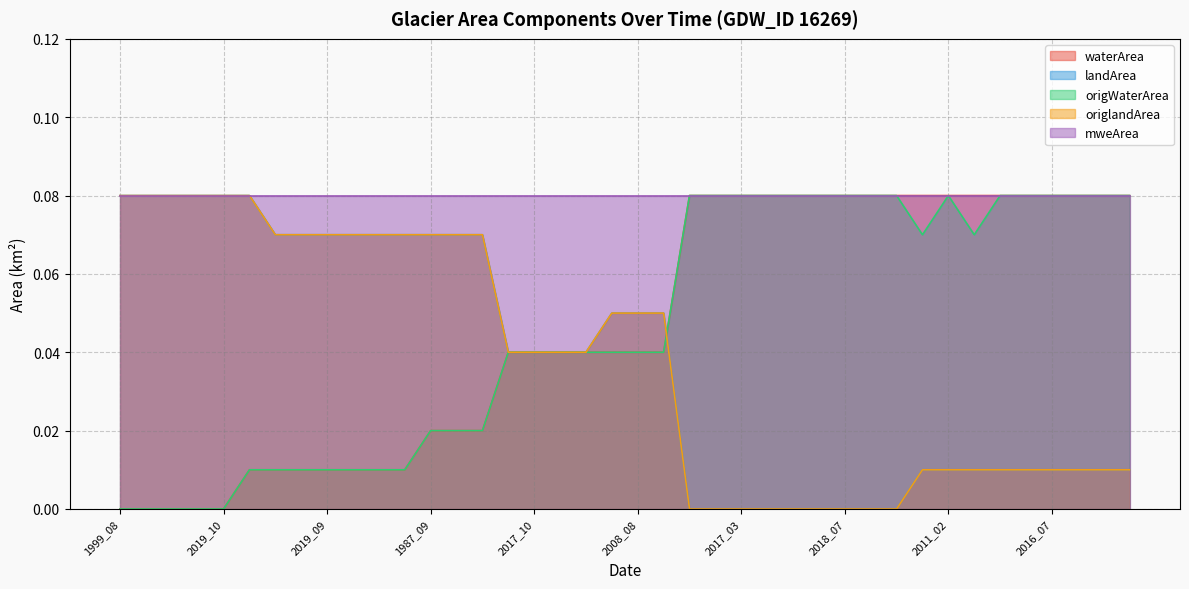

Does the chart have visible grid lines?

Yes